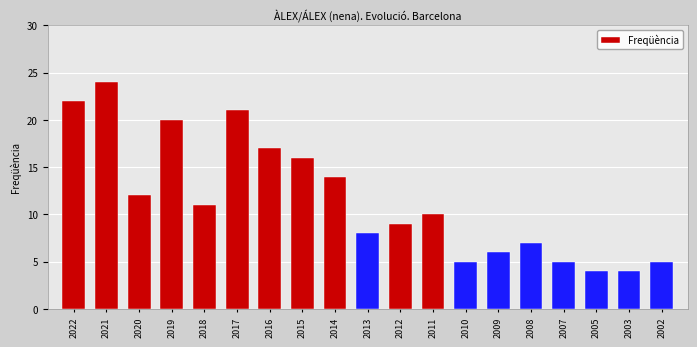

How many categories are shown in the chart?

19